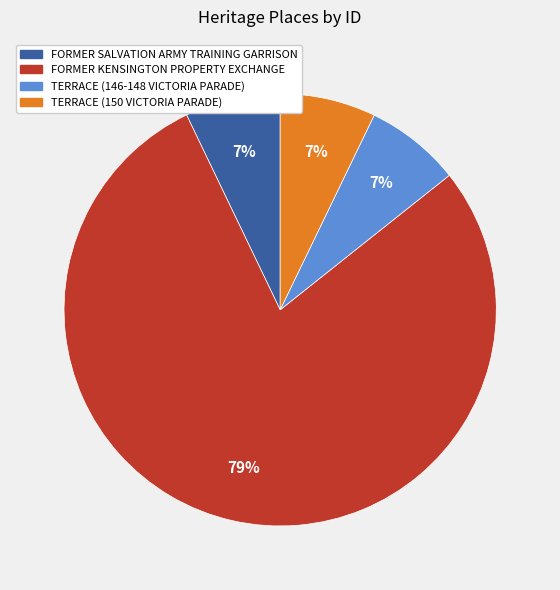

How many slices are in this pie chart?

4